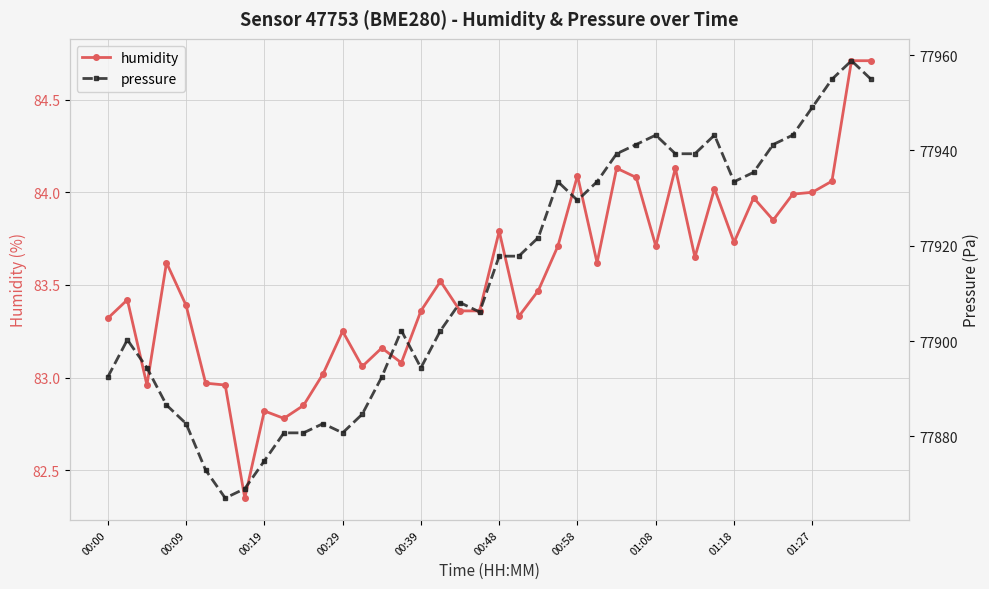

How many values in the humidity series are below 83?

7